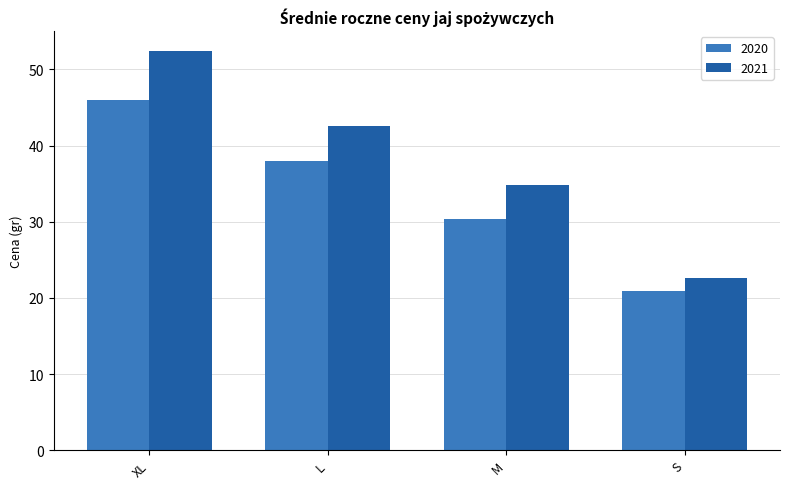

Which series has the largest range (max minus min)?

2021